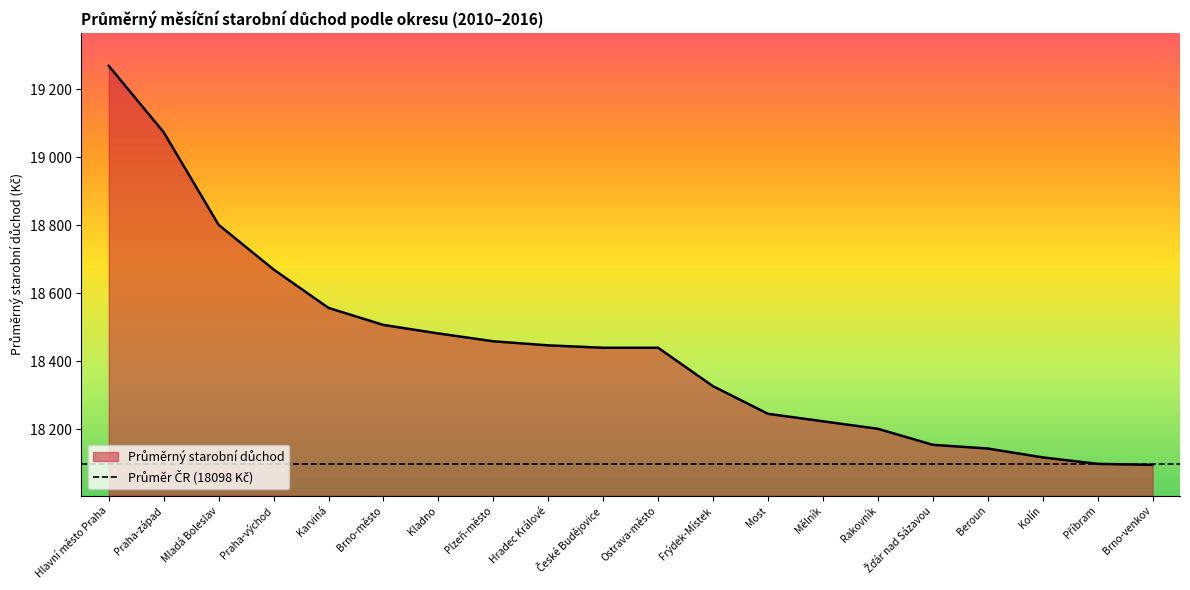

What is the label of the 4th point from the right?

Beroun